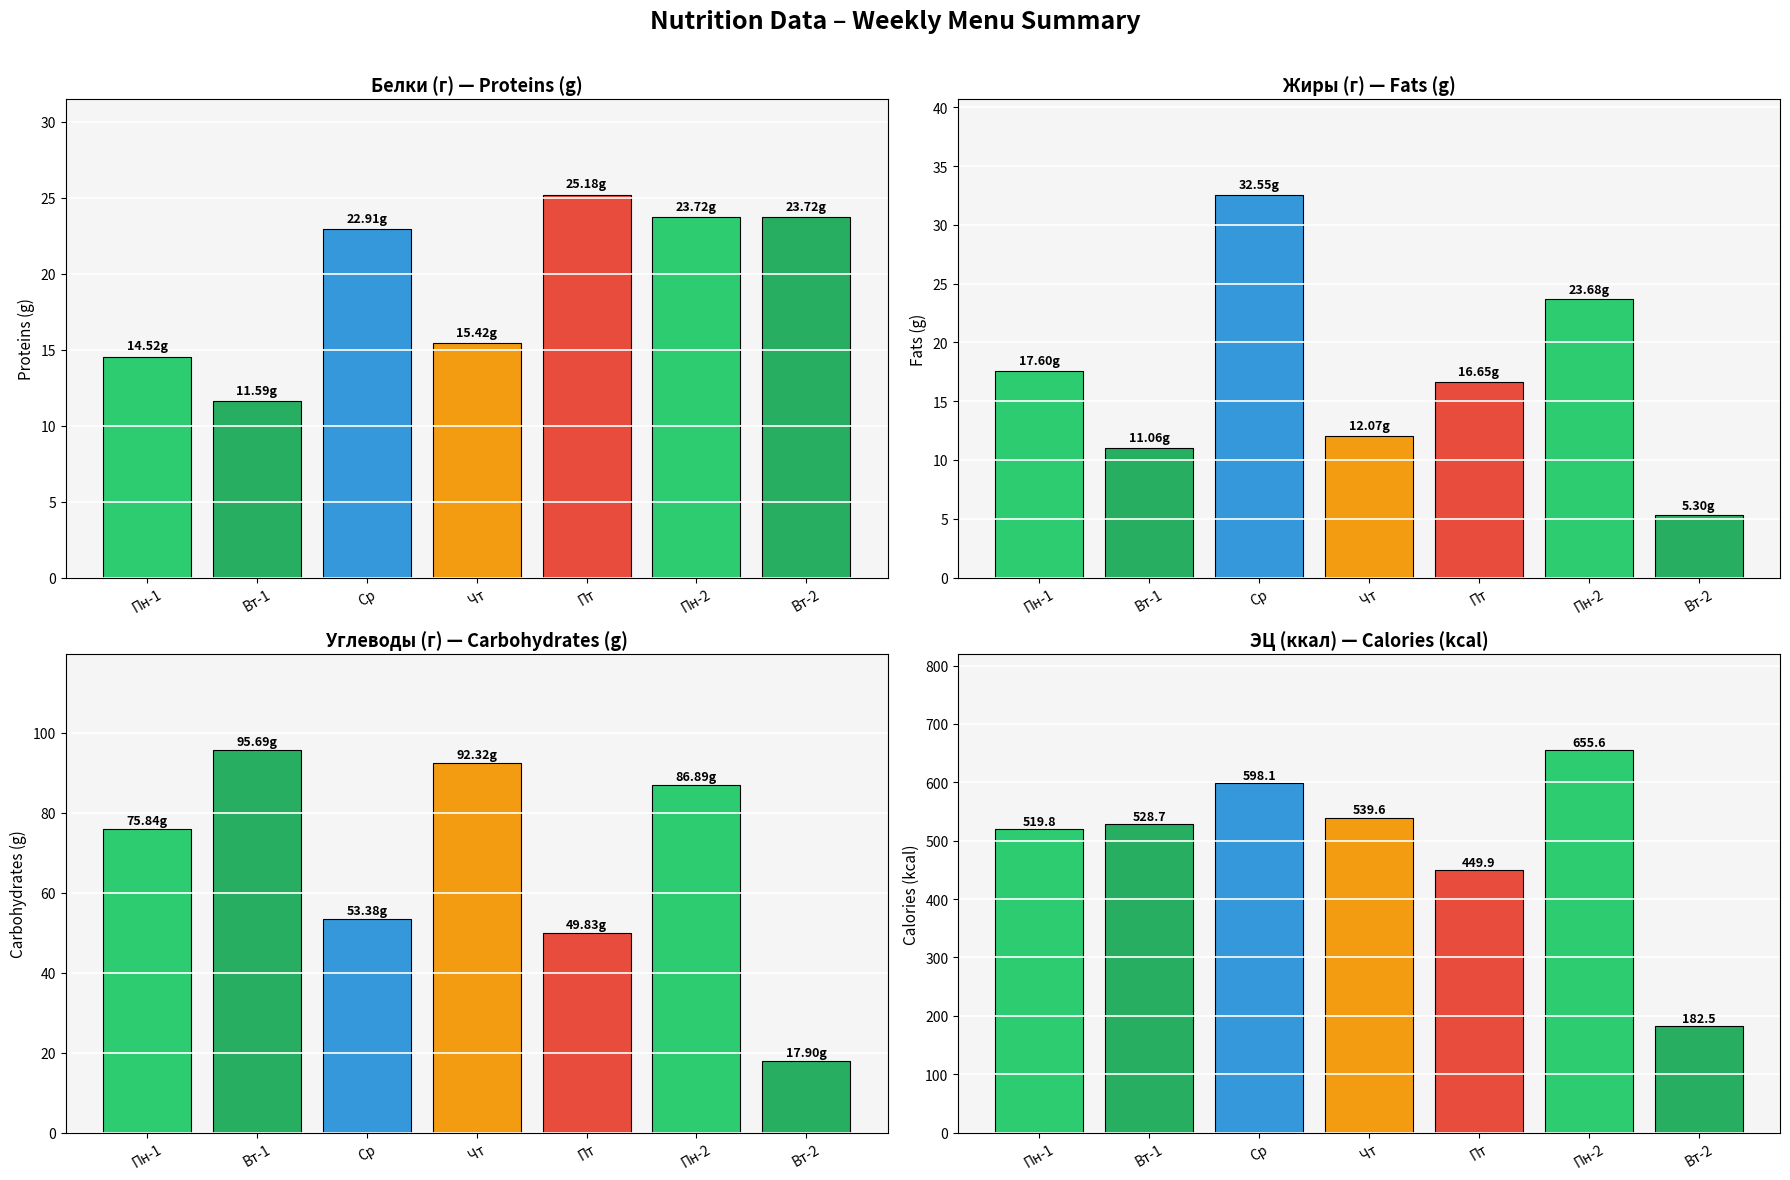

Between Чт and Вт-2, which is larger?

Вт-2